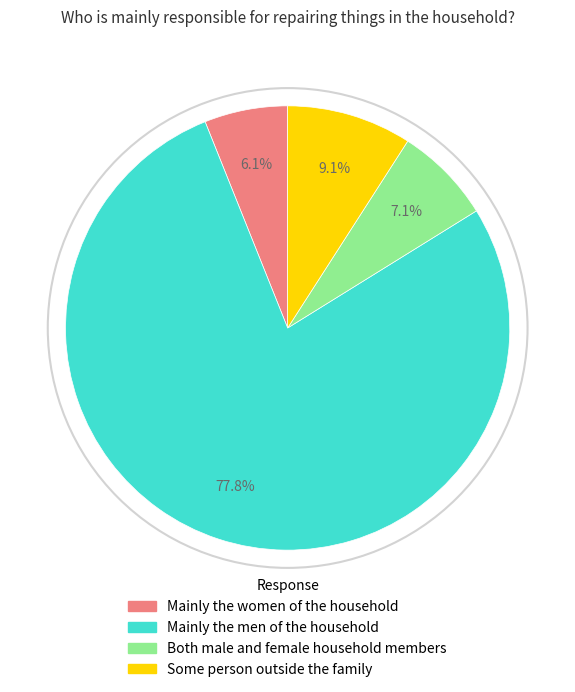

Is there any slice that represents more than half of the pie?

Yes